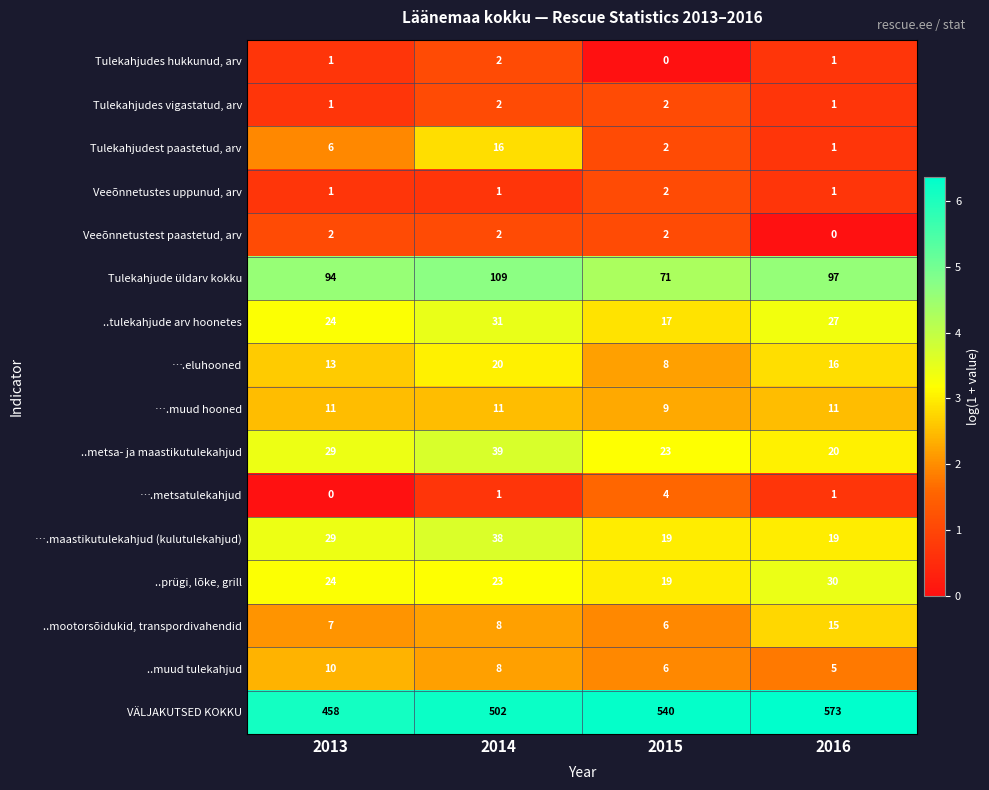

Read the ..tulekahjude arv hoonetes value at 2016.

27